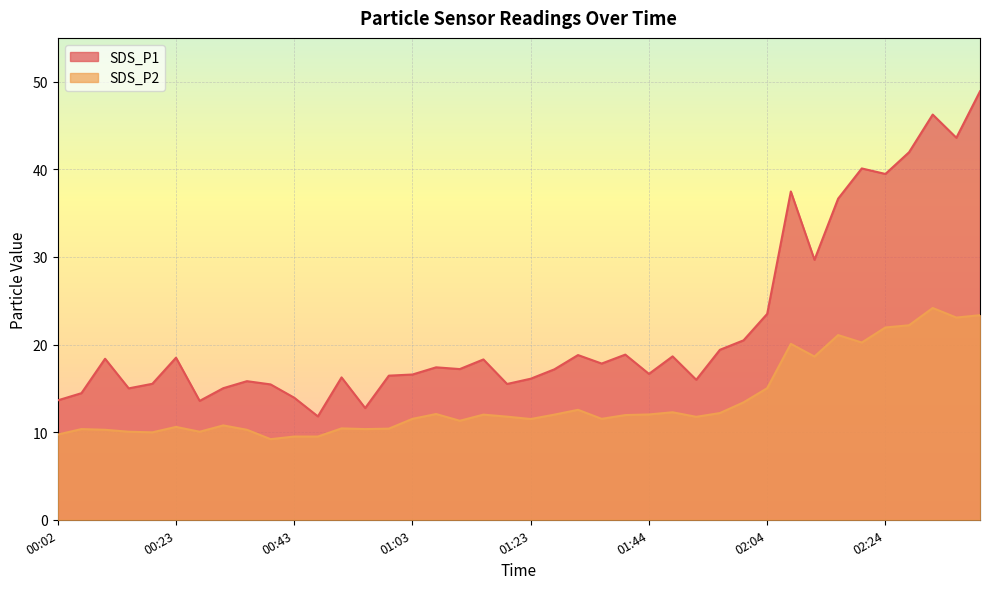

Which series changed the most between 01:11 and 02:12?

SDS_P1